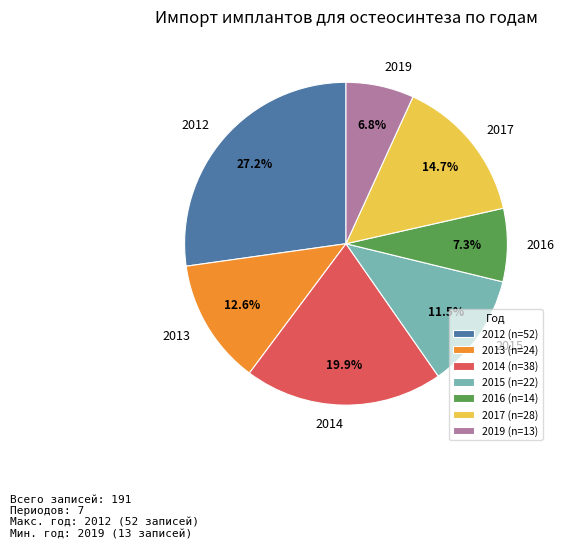

Is 2014 the majority of the pie?

No